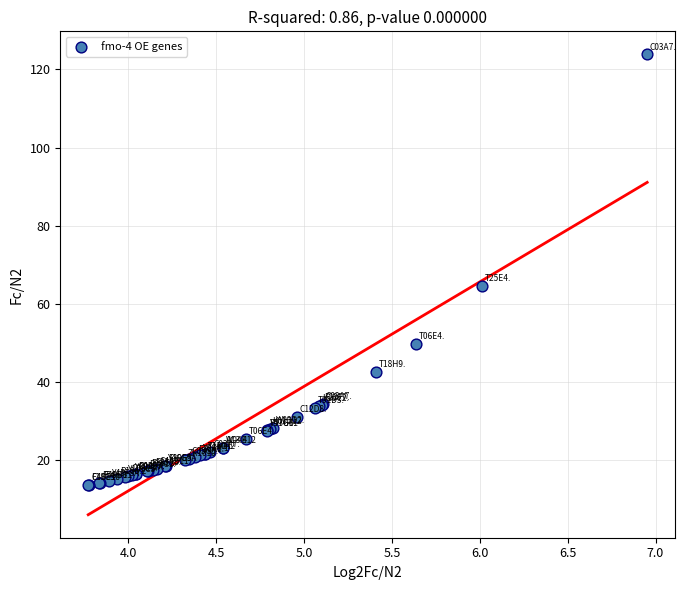

What Y value in the scatter plot is closest to 68?

64.5